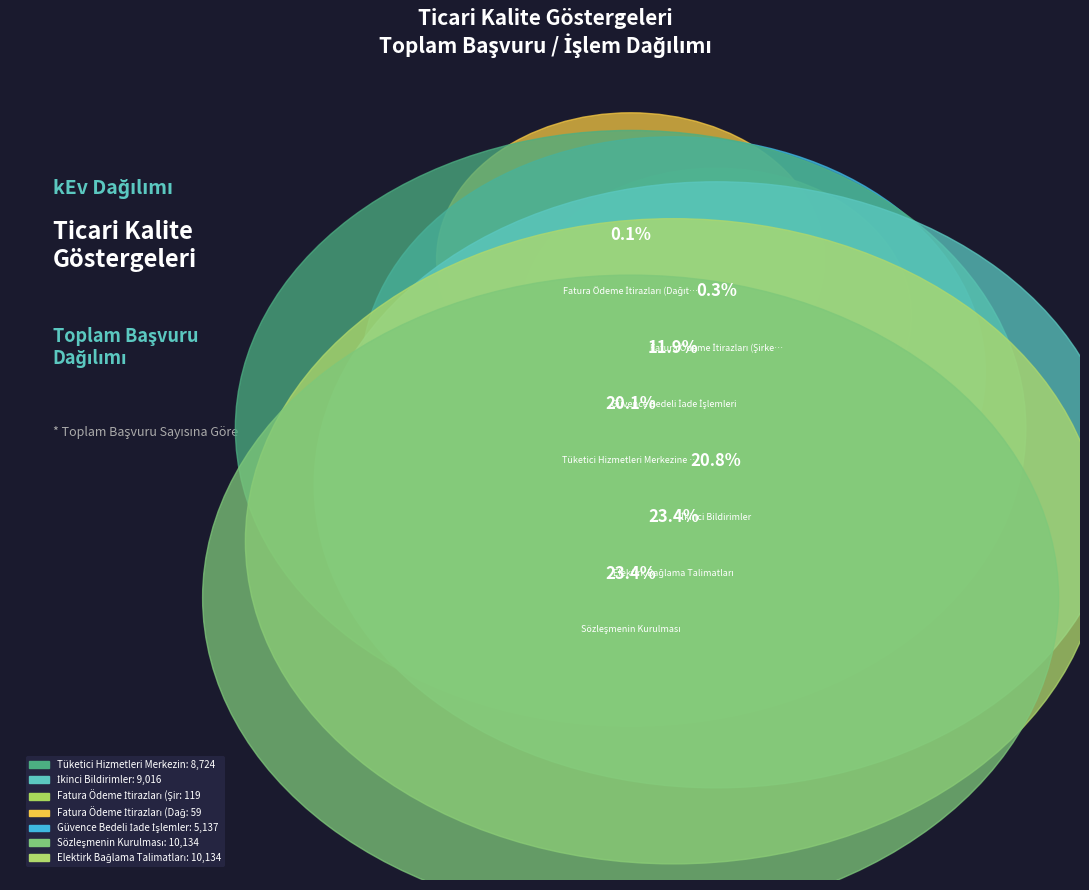

How many segments does this pie chart have?

7